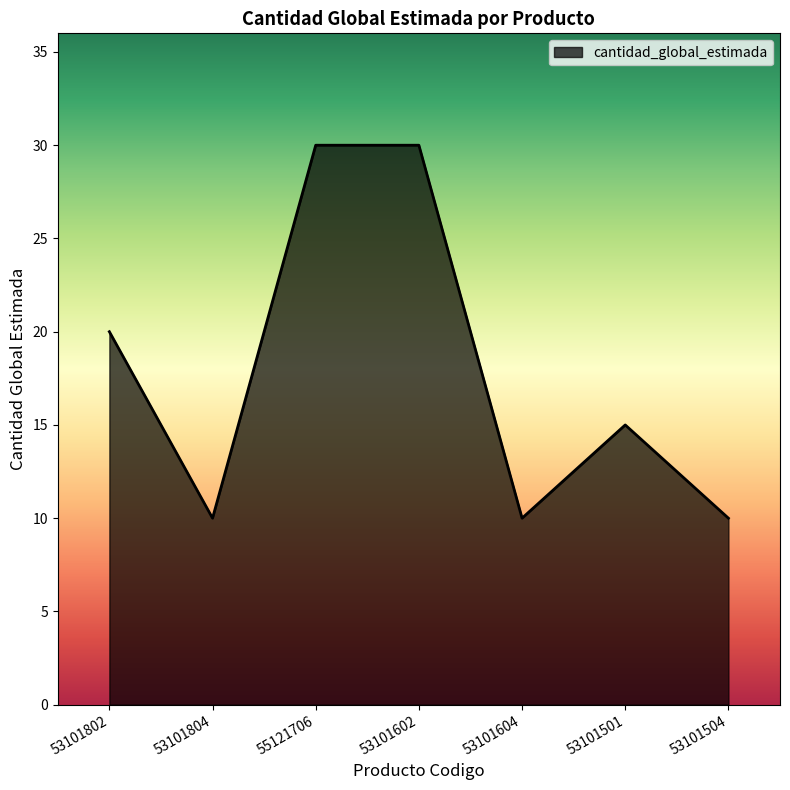

Reading left to right, extract all data points from this chart.

53101802=20	53101804=10	55121706=30	53101602=30	53101604=10	53101501=15	53101504=10